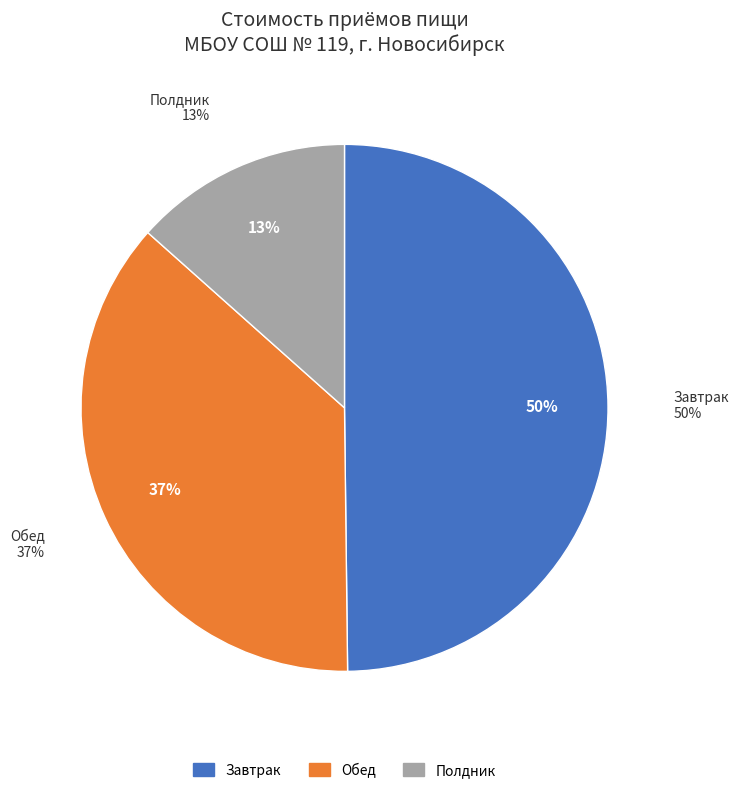

How many slices are in this pie chart?

3